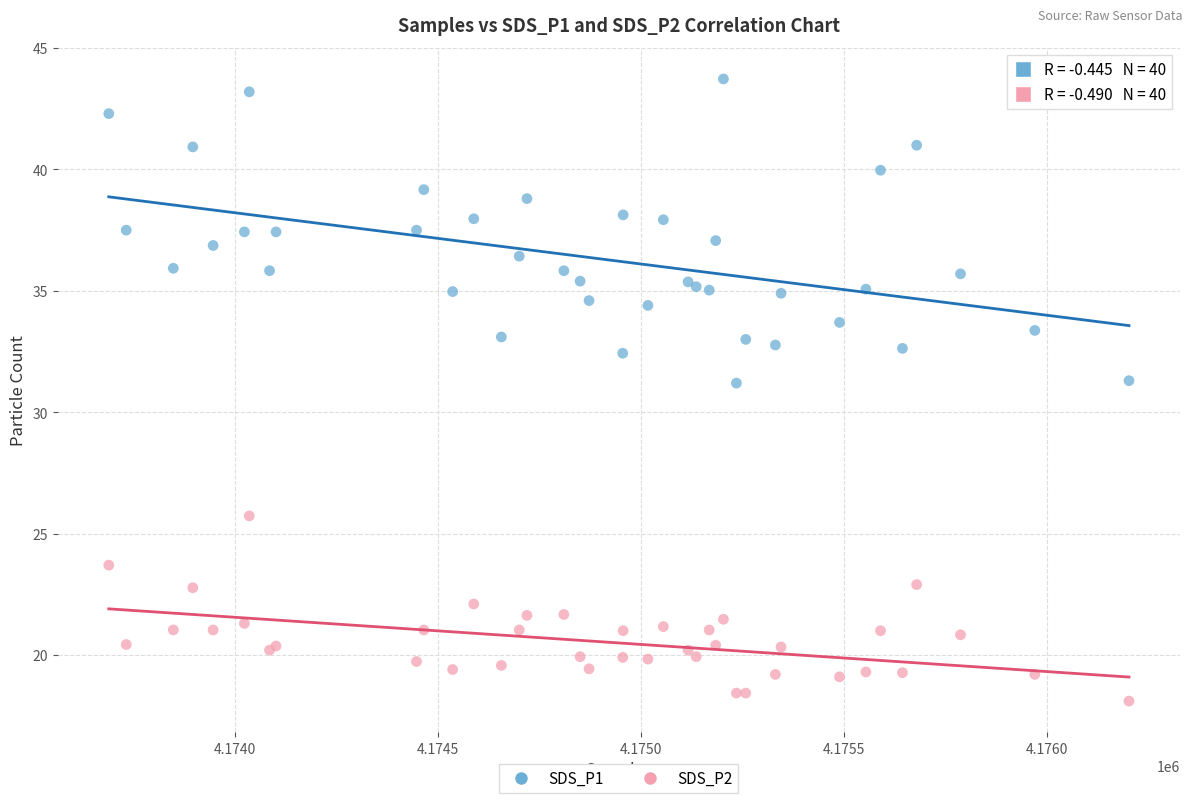

Which series reaches the minimum Y coordinate?

SDS_P2